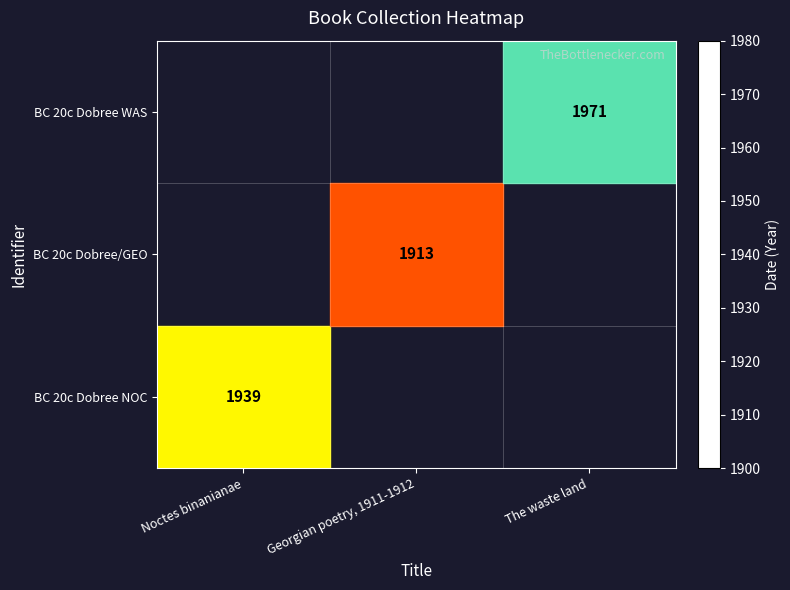

True or false: BC 20c Dobree NOC has a value of 3415 at Noctes binanianae.

False